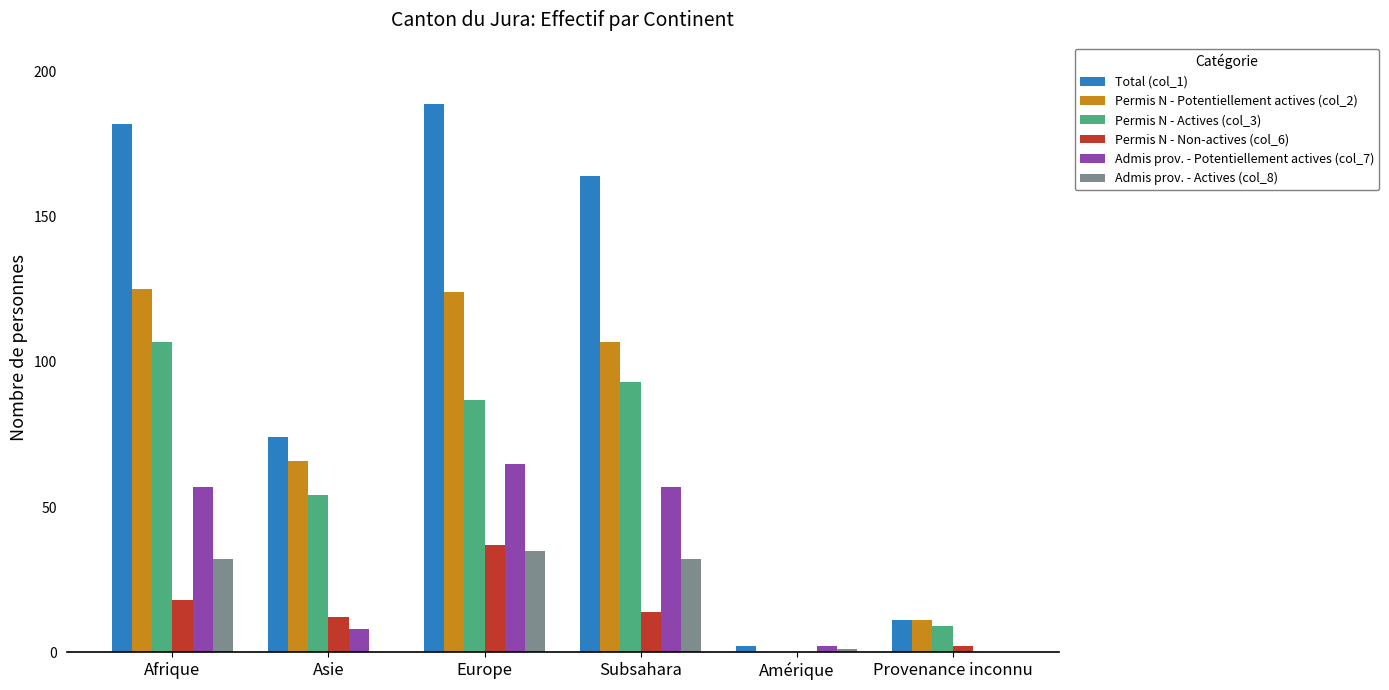

At which category is the sum across all series the highest?

Europe